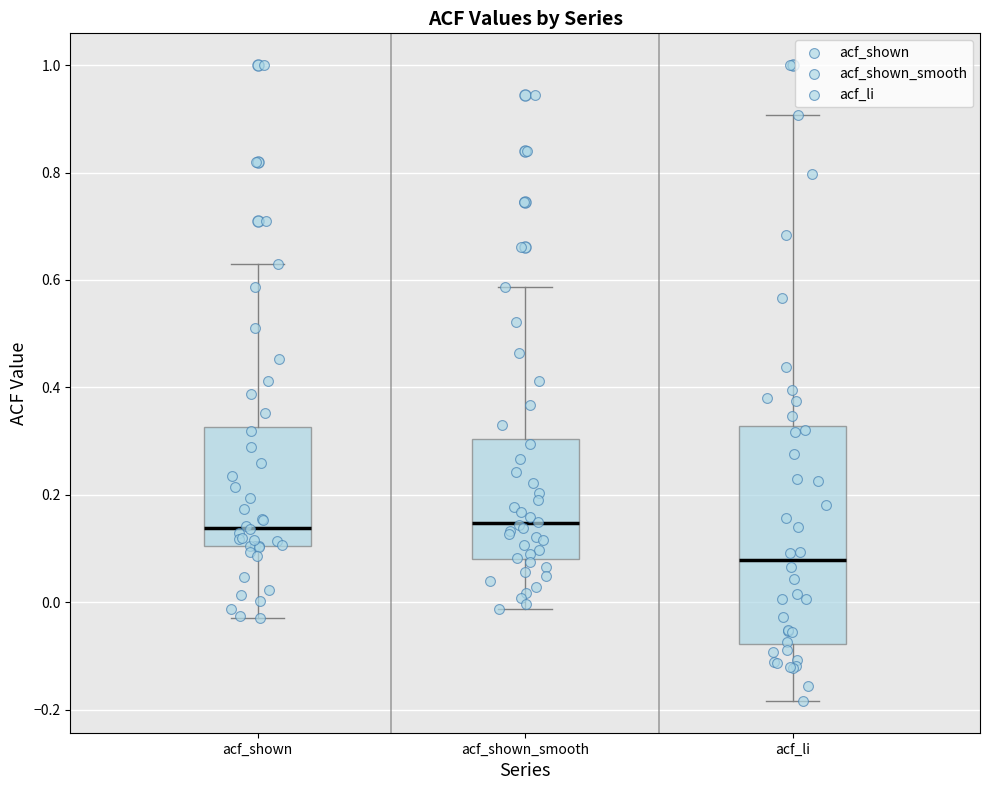

Which box has the lowest median line?

acf_li